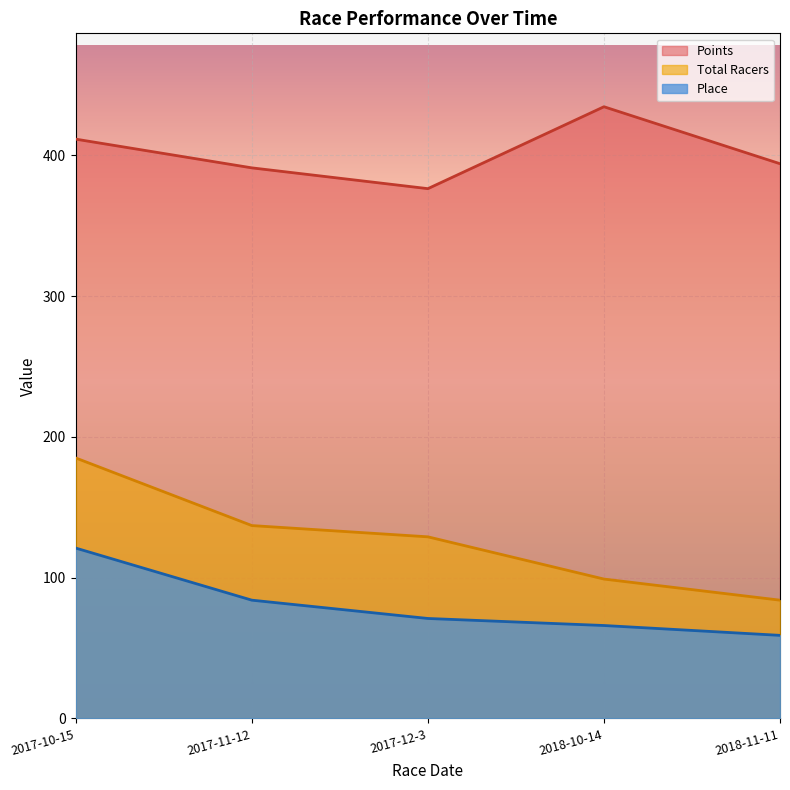

Reading left to right, what are all the values shown in this chart?

Place: 121.0	84.0	71.0	66.0	59.0
Total Racers: 185.0	137.0	129.0	99.0	84.0
Points: 411.5	391.1	376.4	434.6	394.1